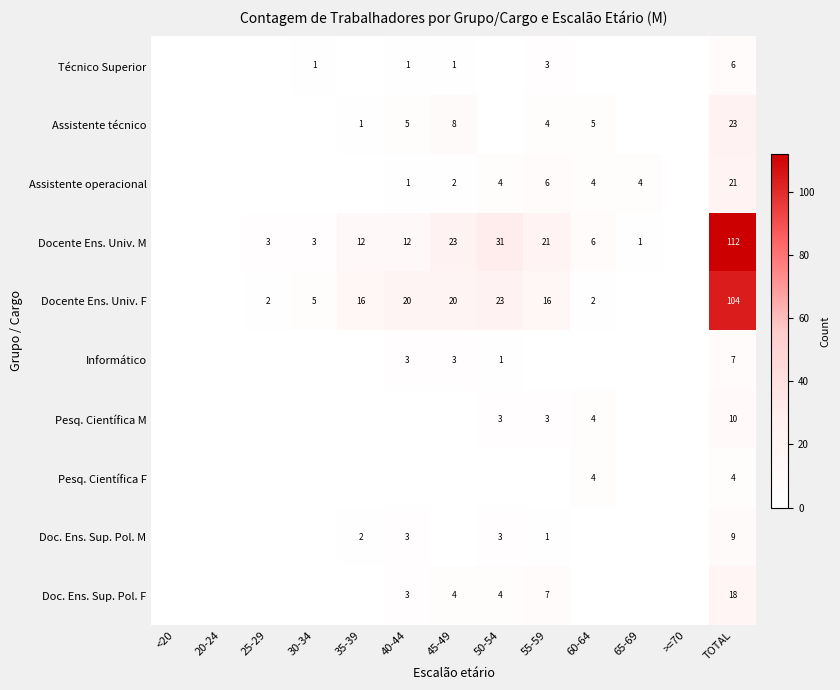

What is the difference between the highest and lowest values at 60-64?

6